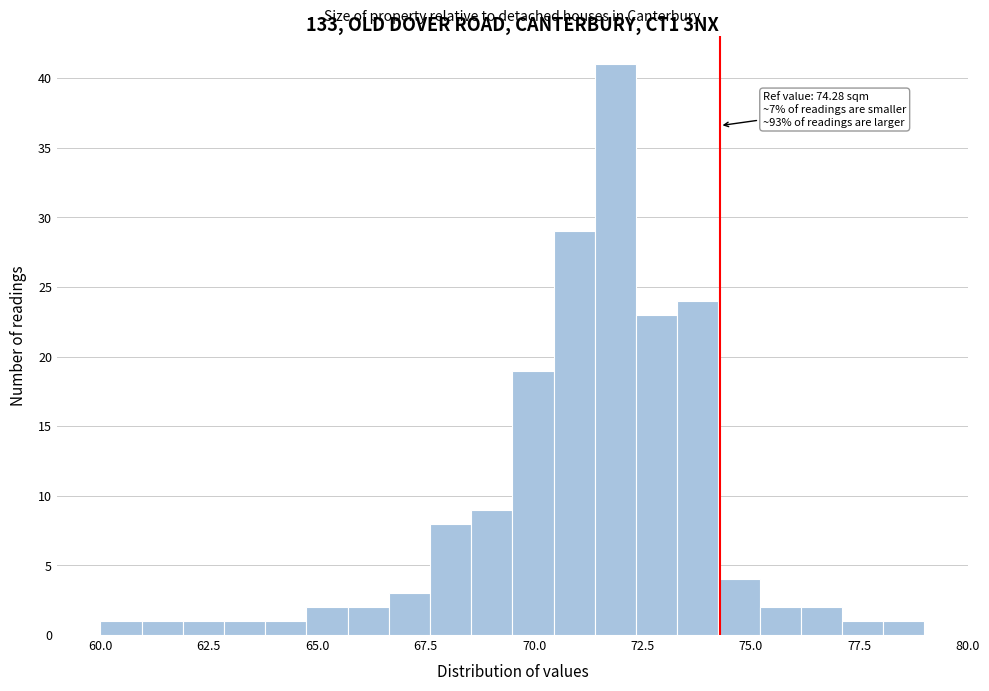

Around what value on the x-axis is the tallest bar? Give the approximate position of its centre, as read against the axis.

72.0